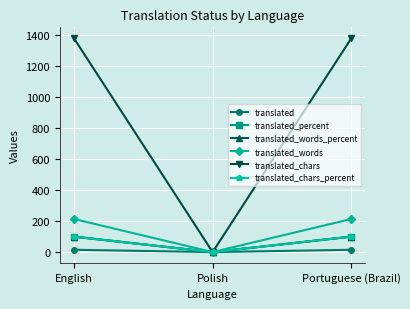

Reading left to right, transcribe all the data shown in this chart.

translated: 15	0	15
translated_percent: 100	0	100
translated_words_percent: 100	0	100
translated_words: 214	0	214
translated_chars: 1382	0	1382
translated_chars_percent: 100	0	100